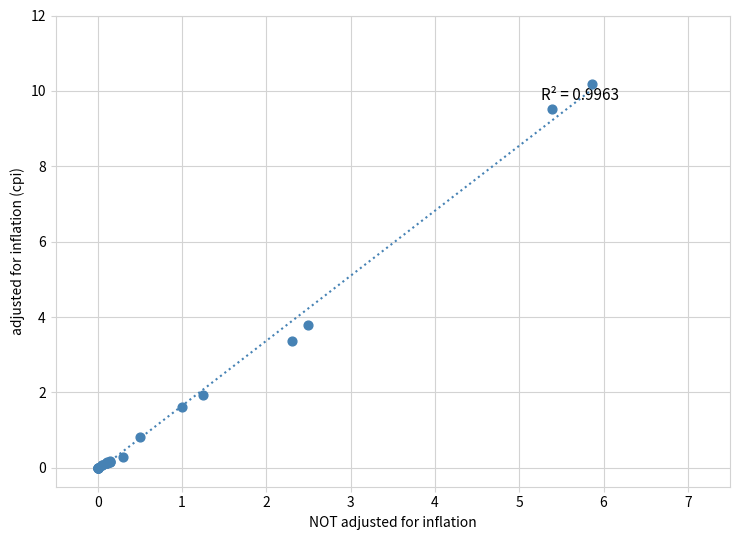

What Y value in the scatter plot is closest to 5?

3.8